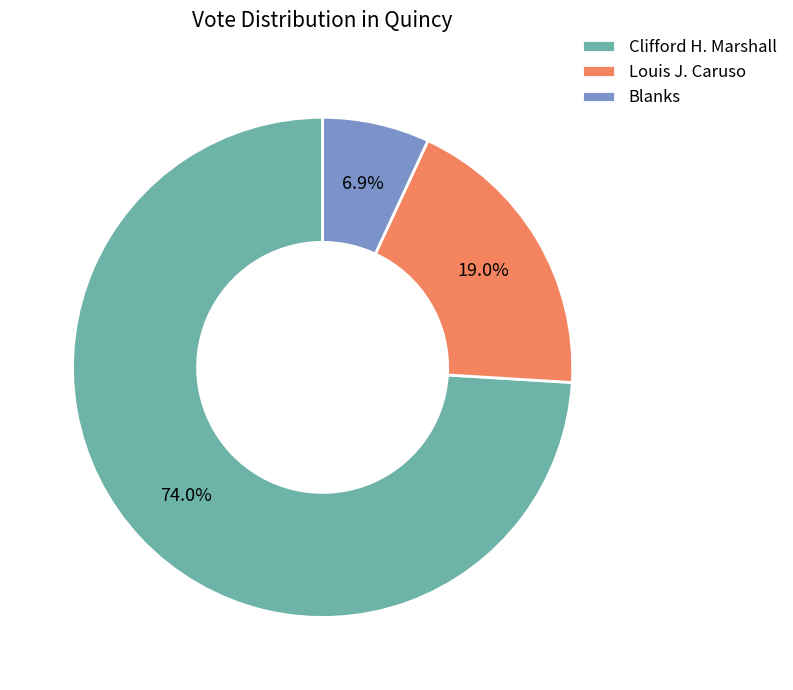

What percentage do Louis J. Caruso and Clifford H. Marshall together represent?

93.1%